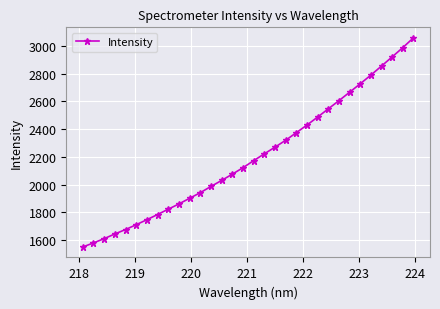

How many lines are shown in the chart?

1